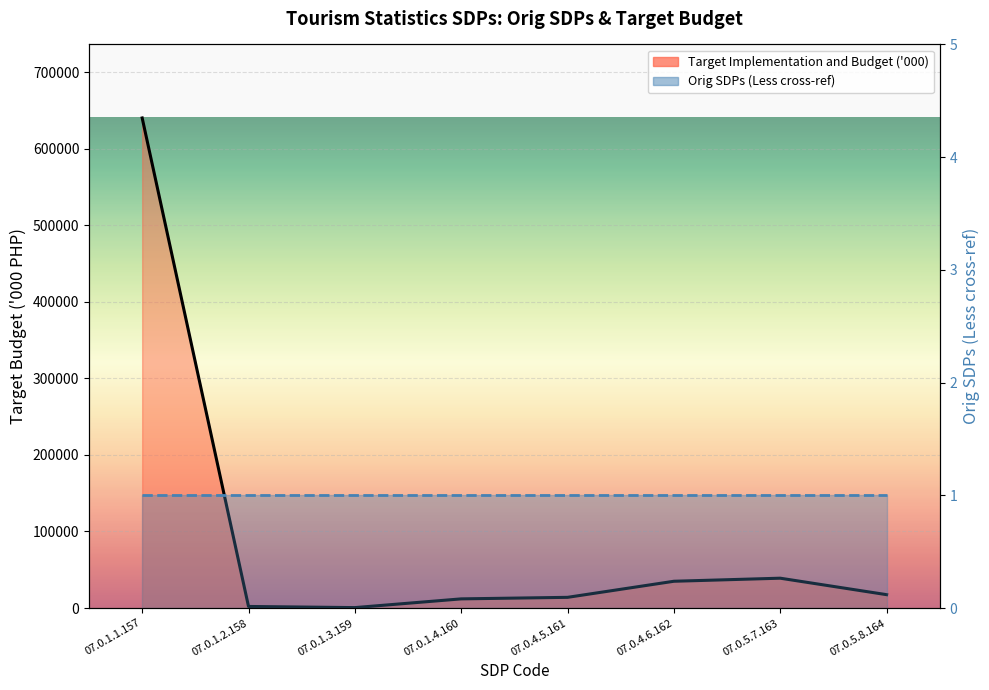

How many values exceed 17500?

3